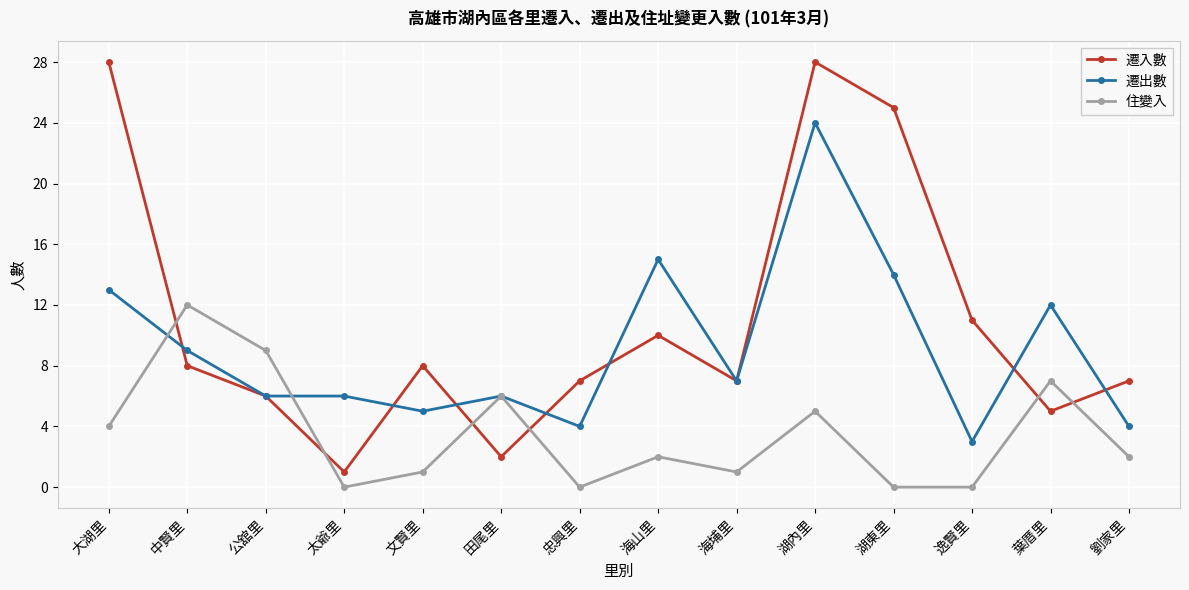

The value of 遷出數 at 葉厝里 is 12. True or false?

True